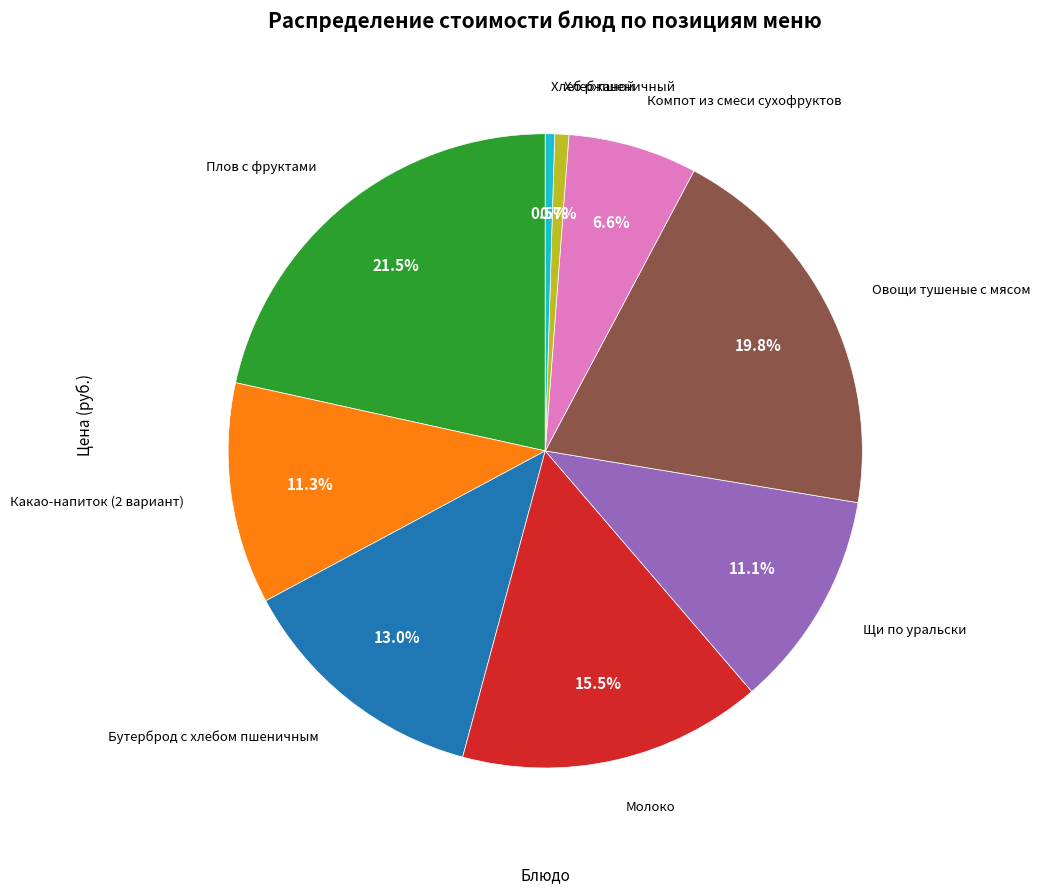

To the nearest percent, what is the difference between the largest and smallest slice percentages?

21%